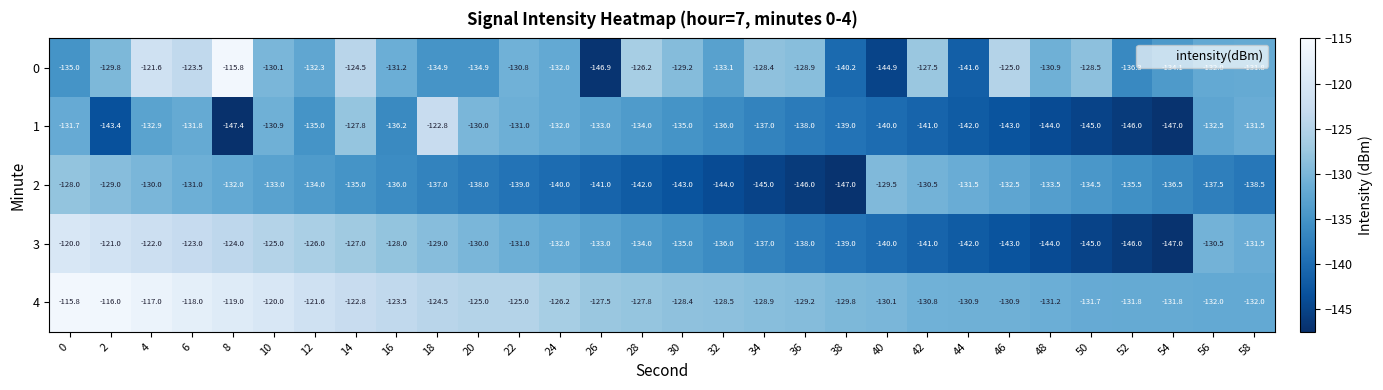

Which category has the lowest value across all series?

8